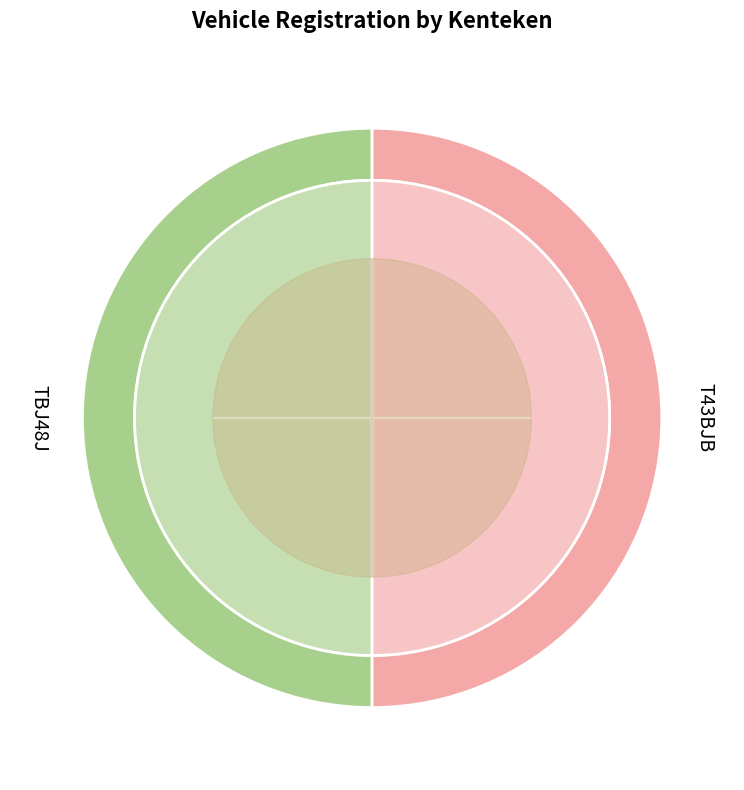

To the nearest percent, what percentage of the pie is T43BJB?

50%